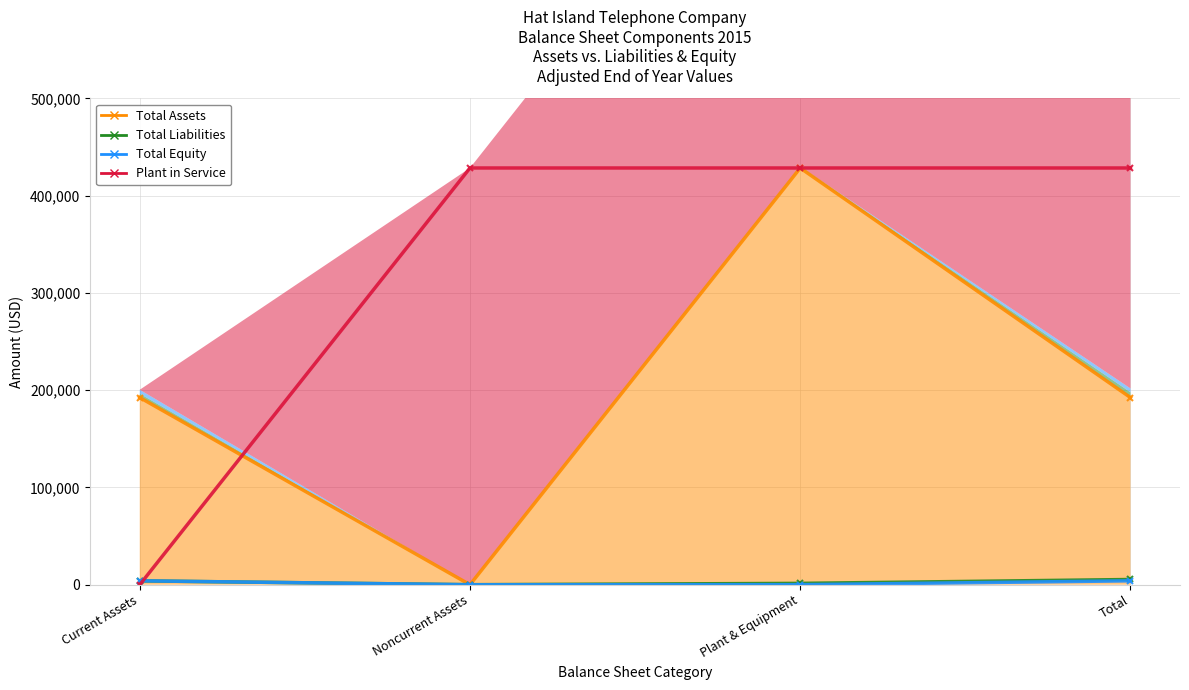

The value of Total Equity at Current Assets is 6538. True or false?

False